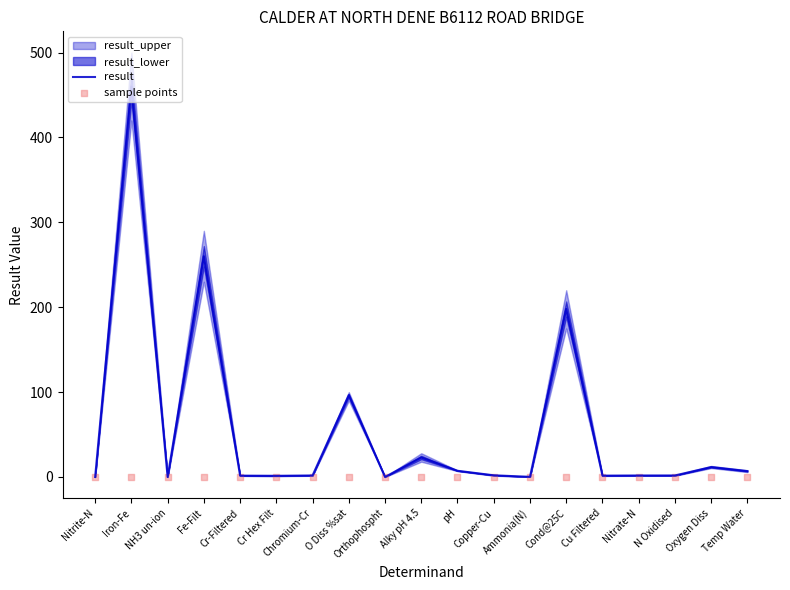

At which category is the sum across all series the highest?

Iron-Fe